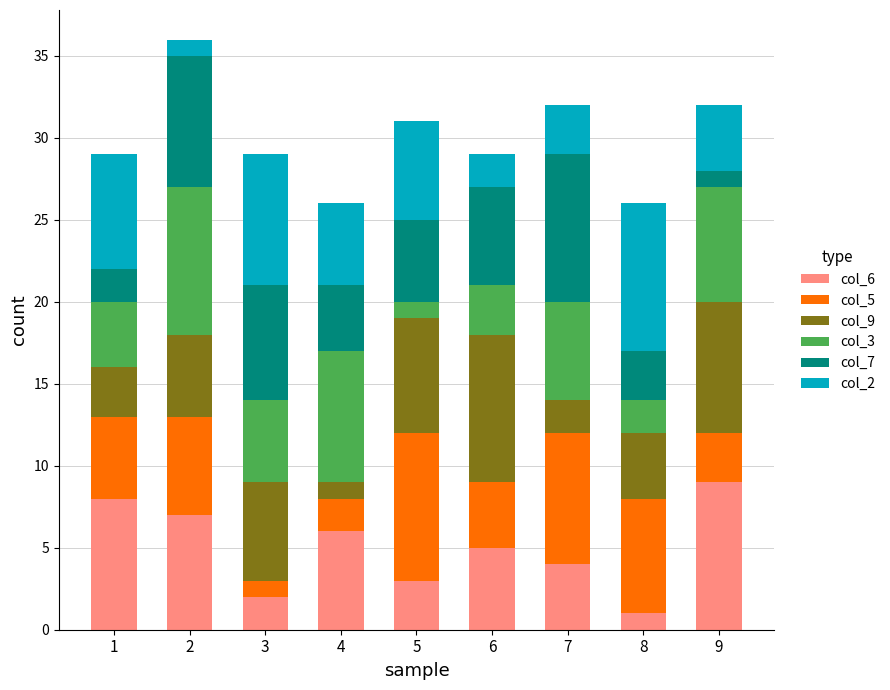

At which label does col_6 first exceed 5?

1